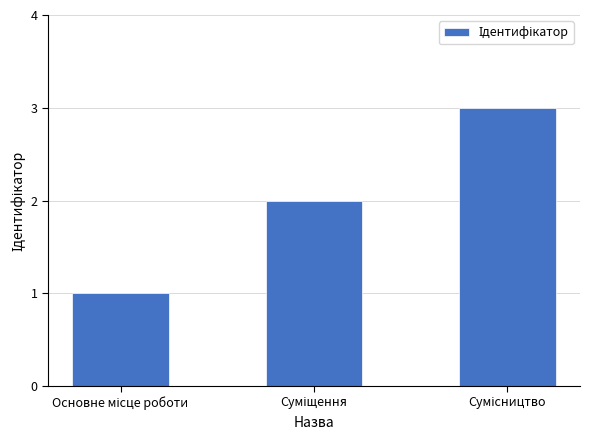

What is the sum of all values?

6